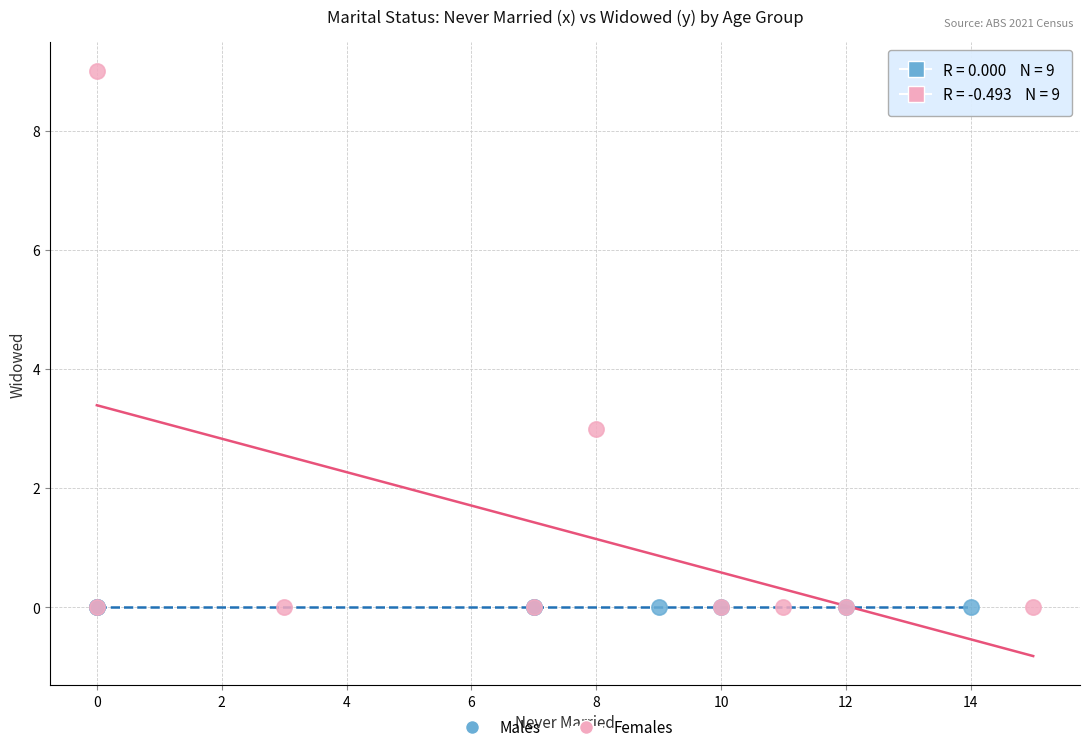

What are all the series names shown in the legend?

Males, Females